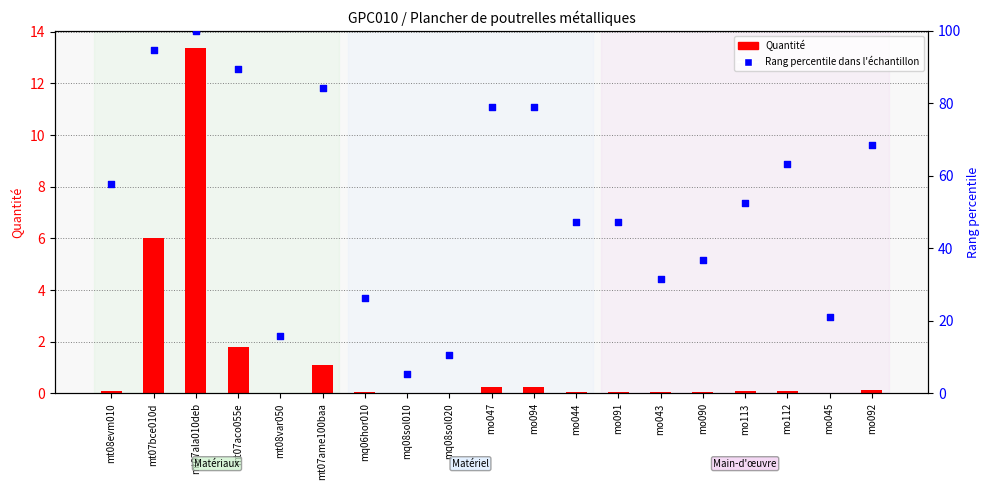

At how many categories does at least one series exceed 65?

7